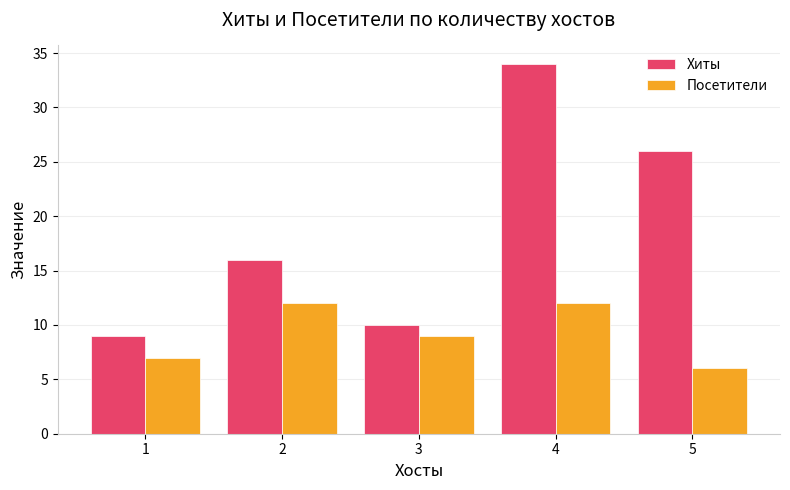

Which series has the largest total across all categories?

Хиты